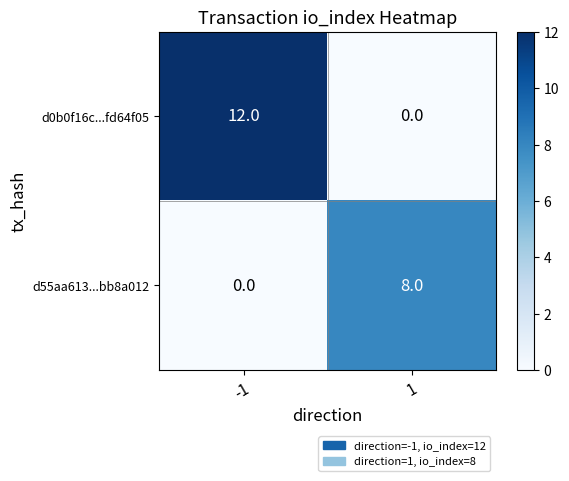

Reading left to right, list all the values displayed in this chart.

d0b0f16c...fd64f05: 12	0
d55aa613...bb8a012: 0	8